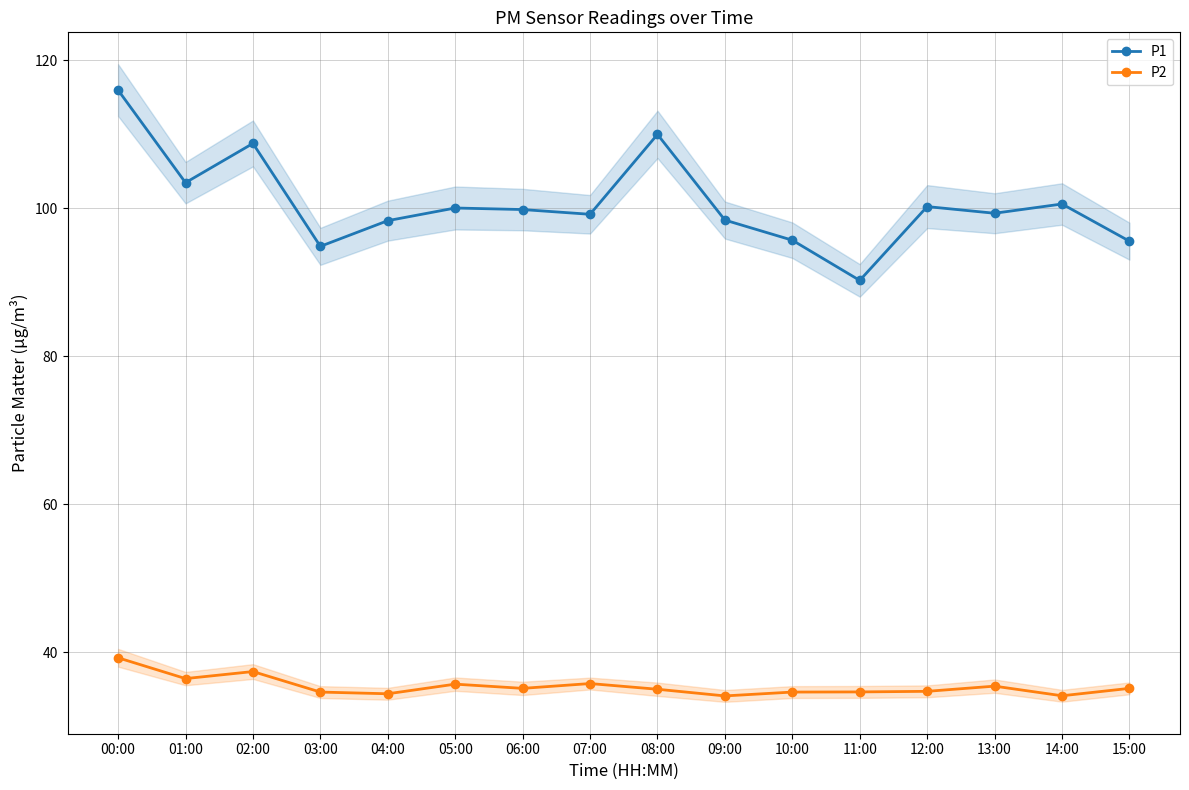

Reading left to right, transcribe all the data shown in this chart.

P1: 00:00=116.0	01:00=103.5	02:00=108.8	03:00=94.8	04:00=98.3	05:00=100.0	06:00=99.8	07:00=99.2	08:00=110.0	09:00=98.4	10:00=95.7	11:00=90.2	12:00=100.2	13:00=99.3	14:00=100.6	15:00=95.5
P2: 00:00=39.3	01:00=36.5	02:00=37.4	03:00=34.6	04:00=34.4	05:00=35.7	06:00=35.1	07:00=35.8	08:00=35.0	09:00=34.1	10:00=34.6	11:00=34.7	12:00=34.8	13:00=35.5	14:00=34.1	15:00=35.1